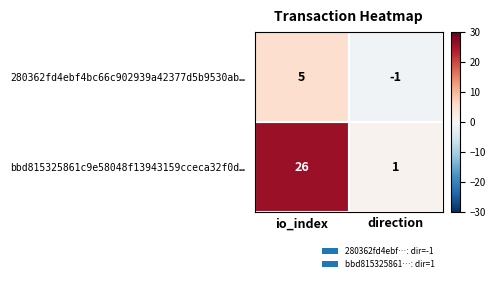

What is the average value of the bbd815325861c9e58048f13943159cceca32f0d… series?

14